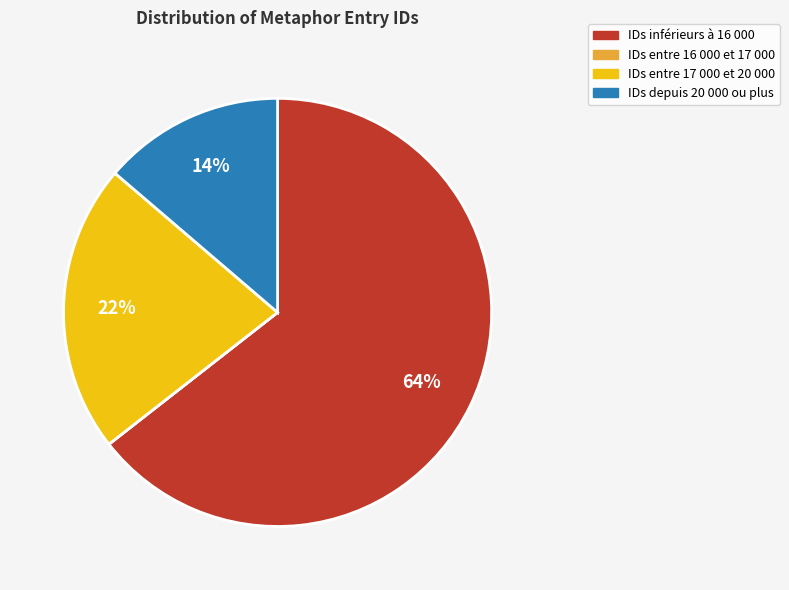

Is there any slice that represents more than half of the pie?

Yes